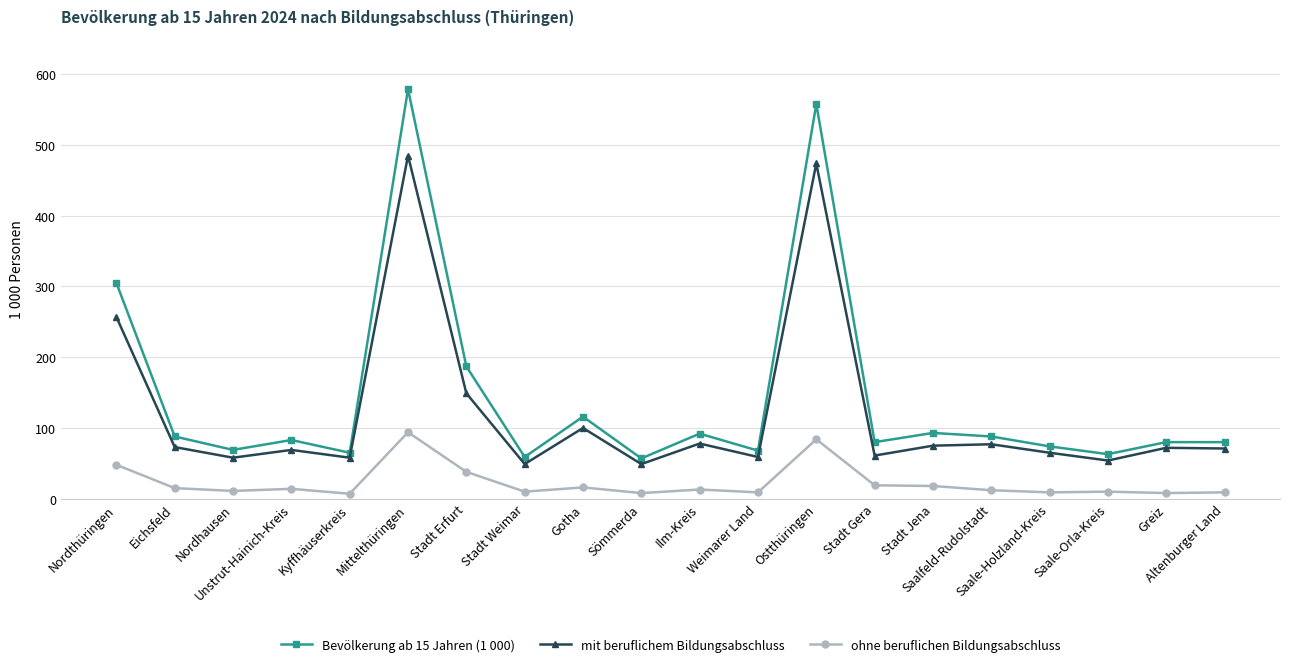

What is the approximate value of mit beruflichem Bildungsabschluss at Saale-Orla-Kreis, to the nearest 5?

55